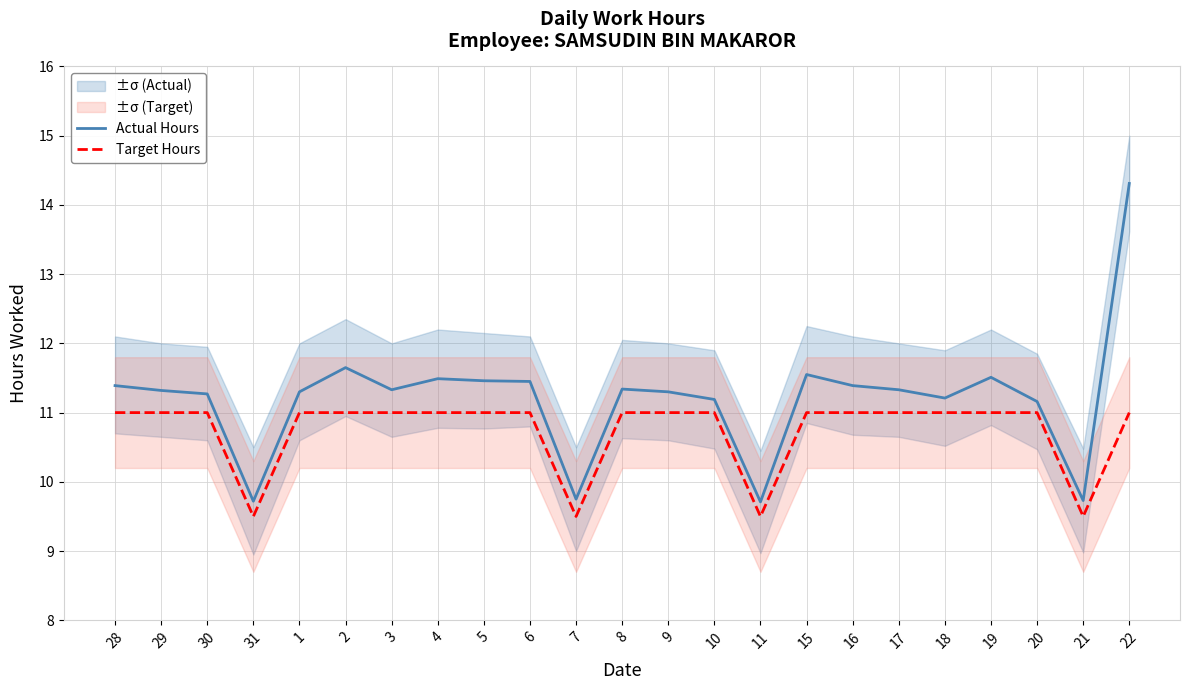

Reading left to right, what are all the values shown in this chart?

Actual Hours: 11.4	11.3	11.3	9.7	11.3	11.7	11.3	11.5	11.5	11.4	9.8	11.3	11.3	11.2	9.7	11.6	11.4	11.3	11.2	11.5	11.2	9.7	14.3
Target Hours: 11.0	11.0	11.0	9.5	11.0	11.0	11.0	11.0	11.0	11.0	9.5	11.0	11.0	11.0	9.5	11.0	11.0	11.0	11.0	11.0	11.0	9.5	11.0